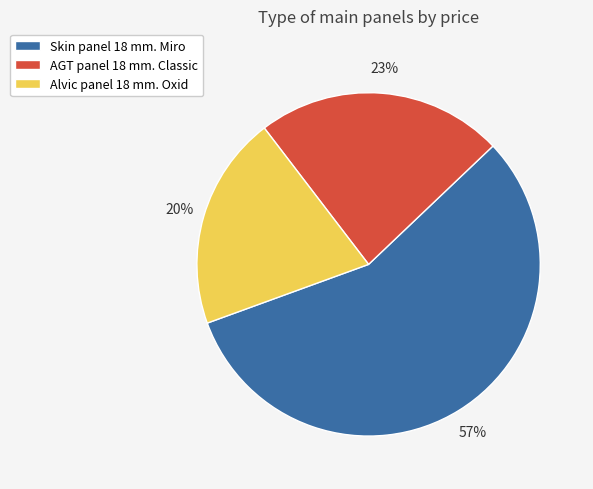

The Skin panel 18 mm. Miro slice represents 43% of the pie. True or false?

False